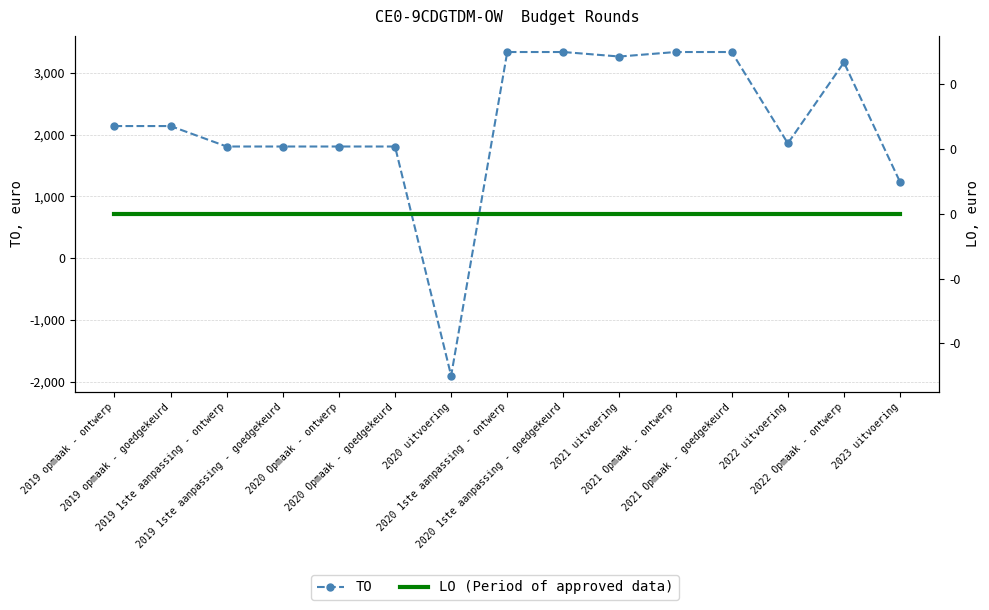

Reading left to right, what are all the values shown in this chart?

TO: 2019 opmaak - ontwerp=2138	2019 opmaak - goedgekeurd=2138	2019 1ste aanpassing - ontwerp=1807	2019 1ste aanpassing - goedgekeurd=1807	2020 Opmaak - ontwerp=1807	2020 Opmaak - goedgekeurd=1807	2020 uitvoering=-1902	2020 1ste aanpassing - ontwerp=3336	2020 1ste aanpassing - goedgekeurd=3336	2021 uitvoering=3263	2021 Opmaak - ontwerp=3336	2021 Opmaak - goedgekeurd=3336	2022 uitvoering=1858	2022 Opmaak - ontwerp=3167	2023 uitvoering=1232
LO (Period of approved data): 2019 opmaak - ontwerp=0	2019 opmaak - goedgekeurd=0	2019 1ste aanpassing - ontwerp=0	2019 1ste aanpassing - goedgekeurd=0	2020 Opmaak - ontwerp=0	2020 Opmaak - goedgekeurd=0	2020 uitvoering=0	2020 1ste aanpassing - ontwerp=0	2020 1ste aanpassing - goedgekeurd=0	2021 uitvoering=0	2021 Opmaak - ontwerp=0	2021 Opmaak - goedgekeurd=0	2022 uitvoering=0	2022 Opmaak - ontwerp=0	2023 uitvoering=0